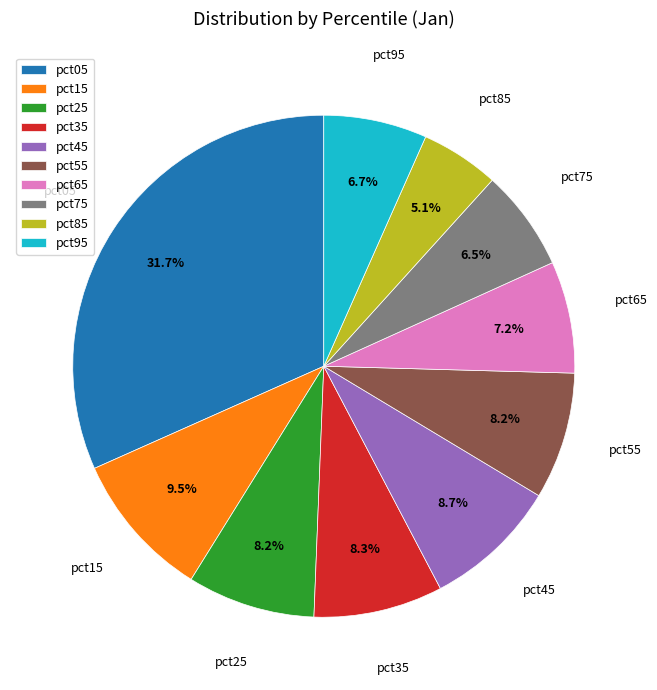

To the nearest percent, what is the average slice percentage?

10%